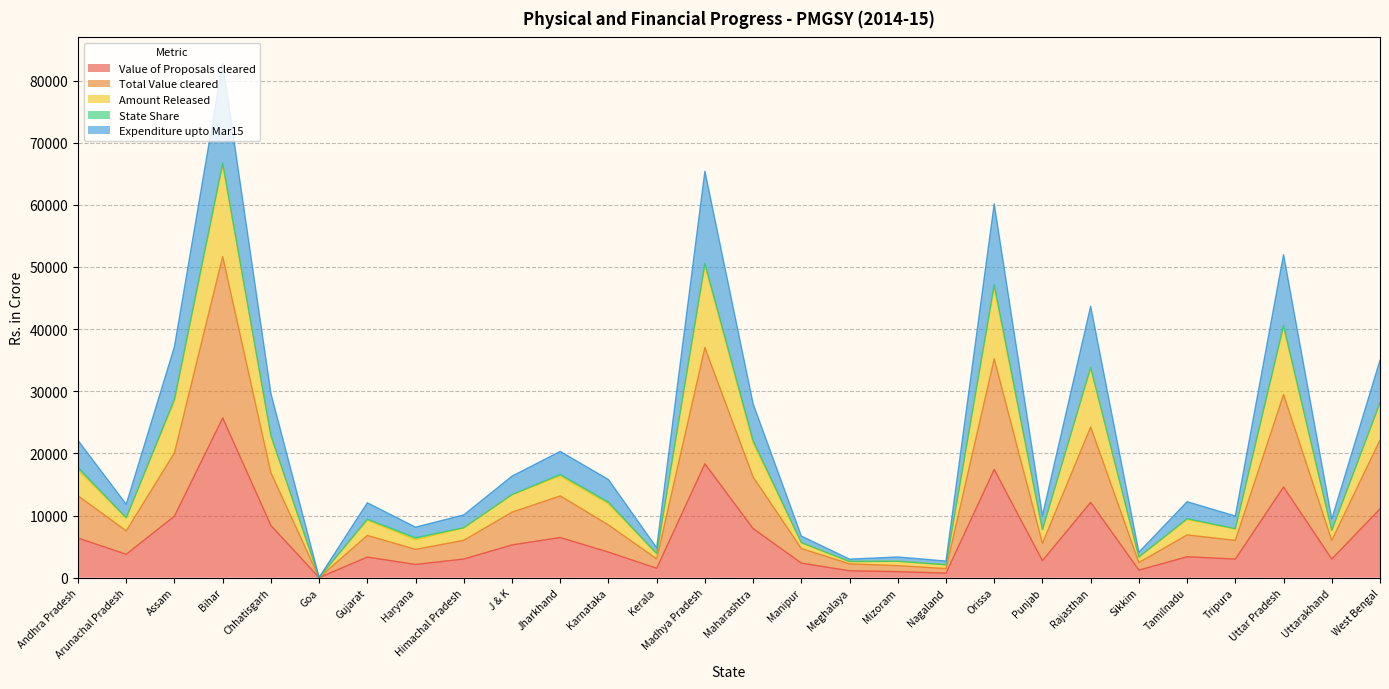

Which label corresponds to the smallest value in the chart?

Goa